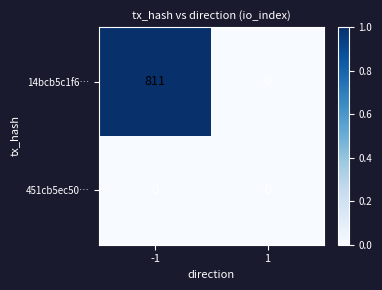

Which series changed the most between -1 and 1?

14bcb5c1f6…